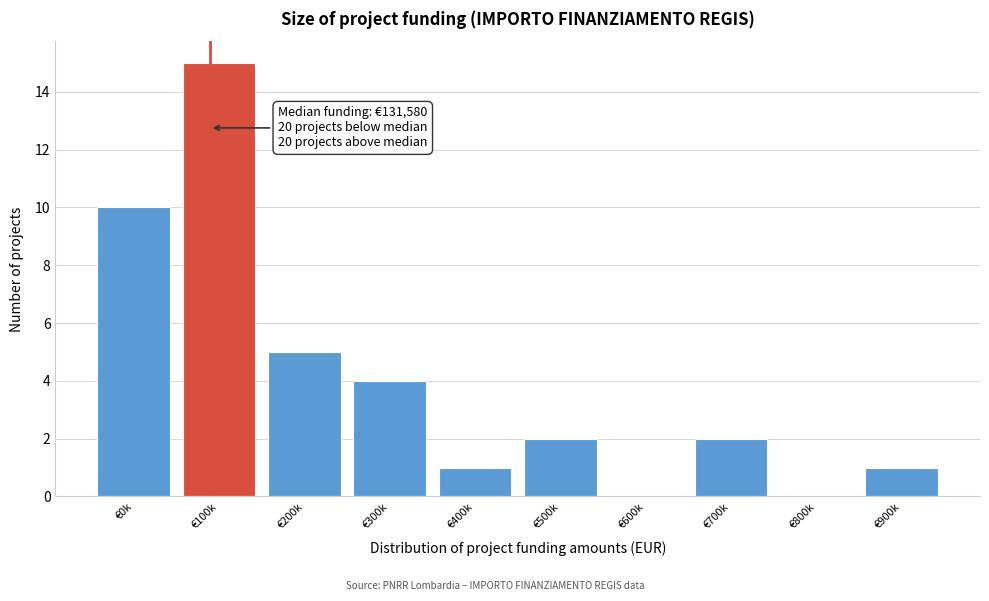

Reading right to left, transcribe all the data shown in this chart.

€900k=1	€800k=0	€700k=2	€600k=0	€500k=2	€400k=1	€300k=4	€200k=5	€100k=15	€0k=10